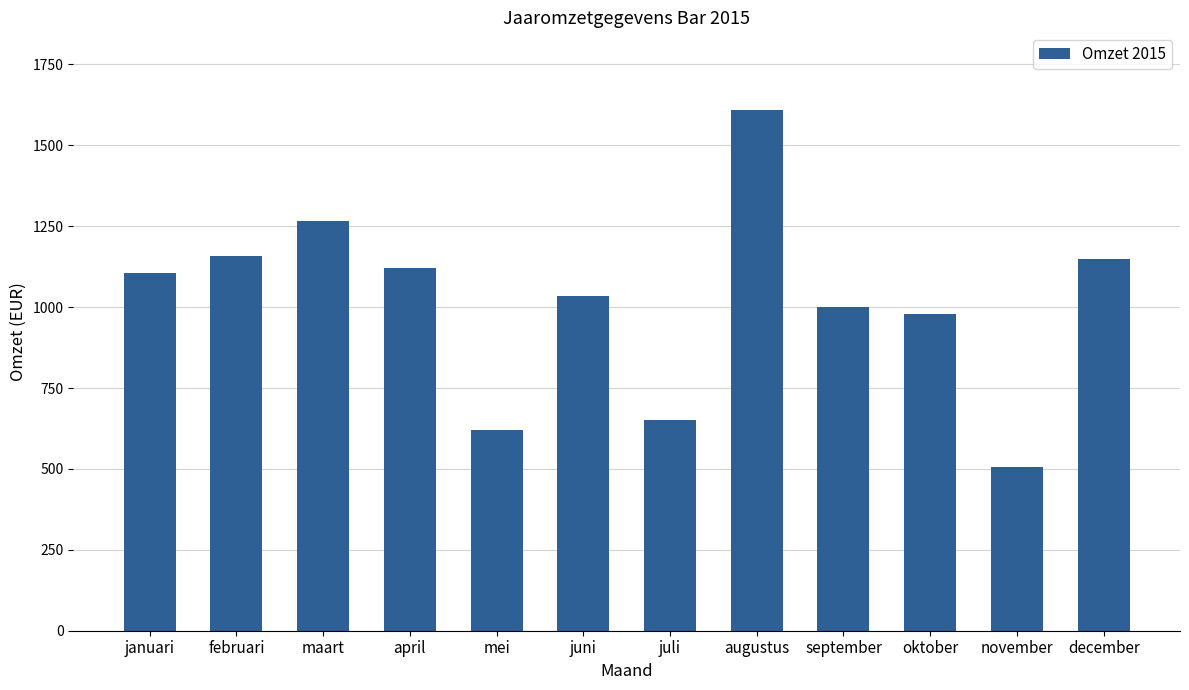

What is the smallest value displayed?

505.3